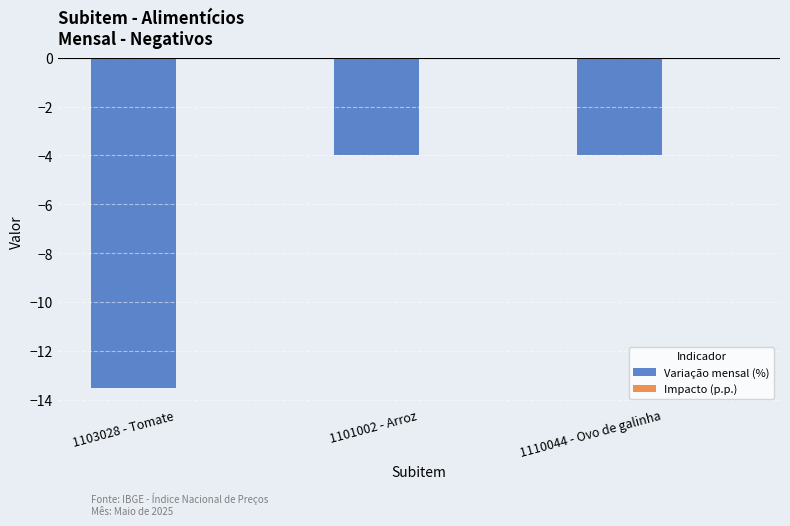

What is the sum of all Variação mensal (%) values?

-21.5